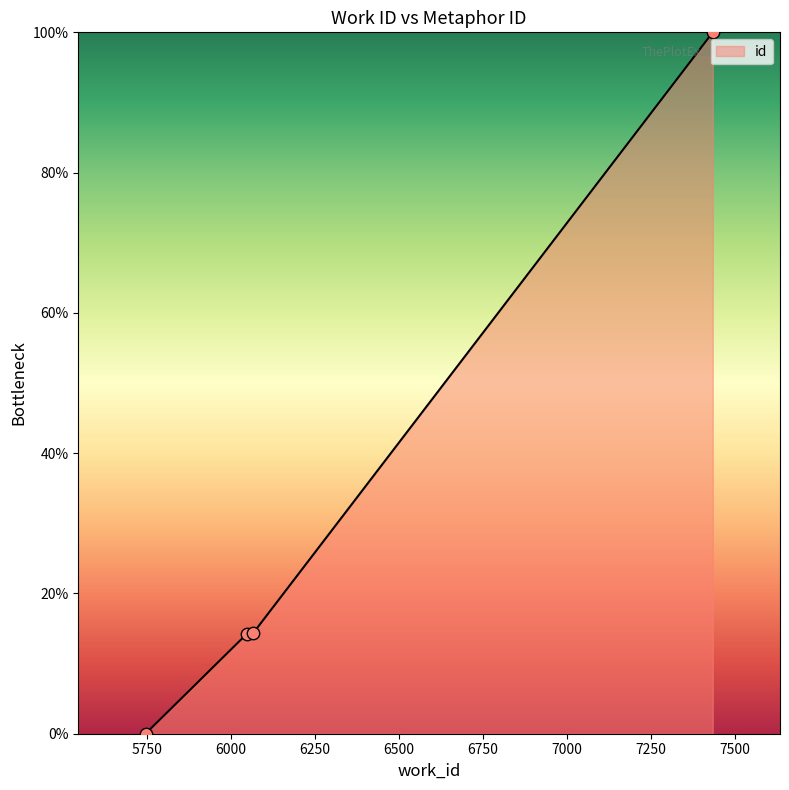

What is the average value?

32.1